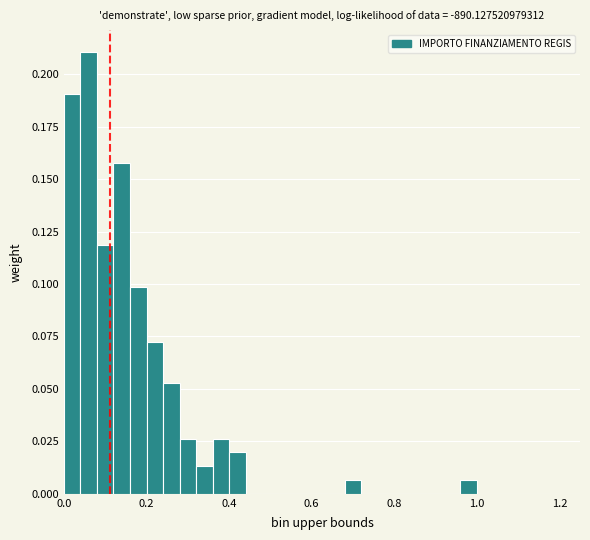

Read against the x-axis, roughly where is the centre of the tallest bar?

0.06